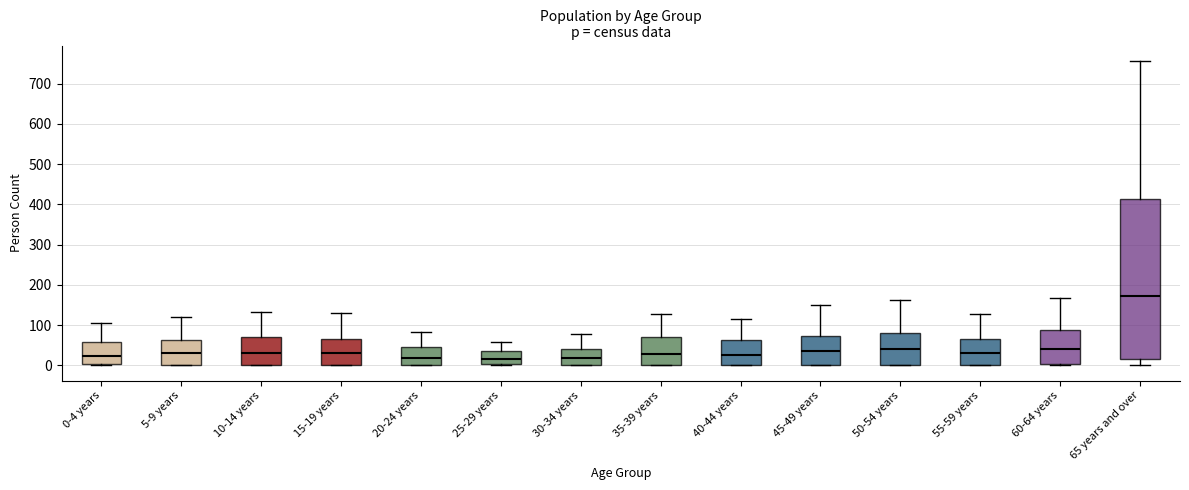

Where does the upper whisker of the box for 10-14 years end on the y-axis? The values are not printed on the chart, so give them approximately, as read against the axis.

130